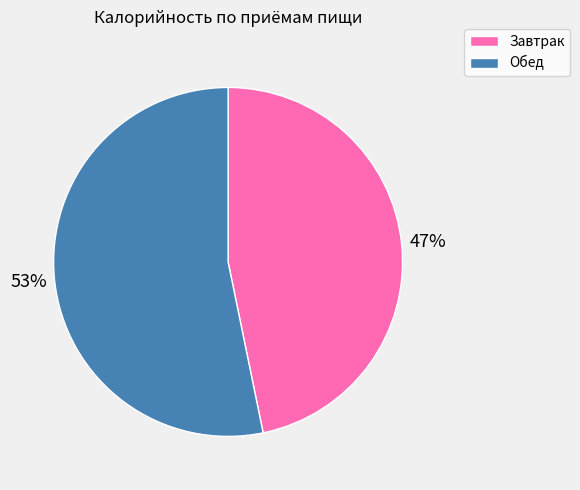

Which has a higher value, Завтрак or Обед?

Обед